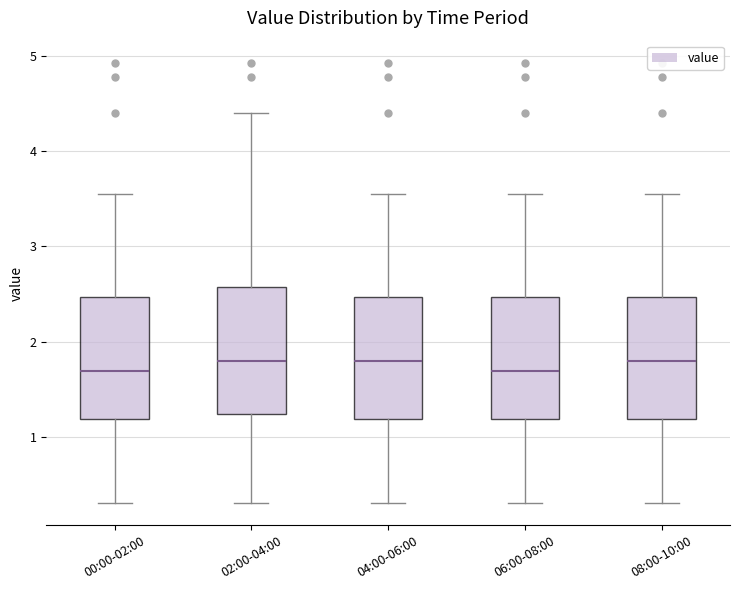

Reading left to right, transcribe this box plot: for each box, give where its median line is, the range the box spans, and where its two whiskers end, as read against the y-axis. The values are not printed on the chart, so give them approximately, as read against the axis.

00:00-02:00: median 1.7, box 1.2 to 2.5, whiskers 0.3 to 3.6
02:00-04:00: median 1.8, box 1.2 to 2.6, whiskers 0.3 to 4.4
04:00-06:00: median 1.8, box 1.2 to 2.5, whiskers 0.3 to 3.6
06:00-08:00: median 1.7, box 1.2 to 2.5, whiskers 0.3 to 3.6
08:00-10:00: median 1.8, box 1.2 to 2.5, whiskers 0.3 to 3.6